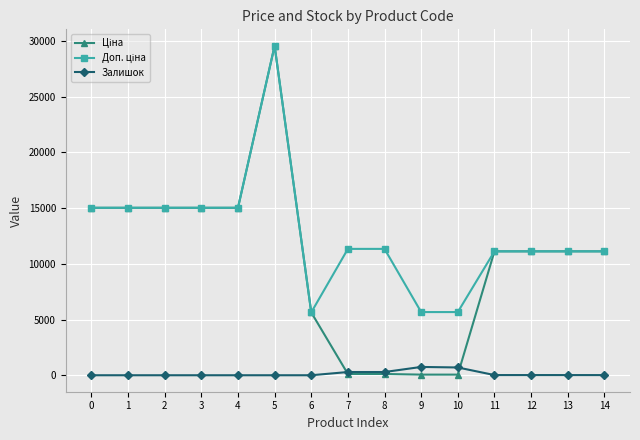

What is the highest value of the Залишок series?

745.0